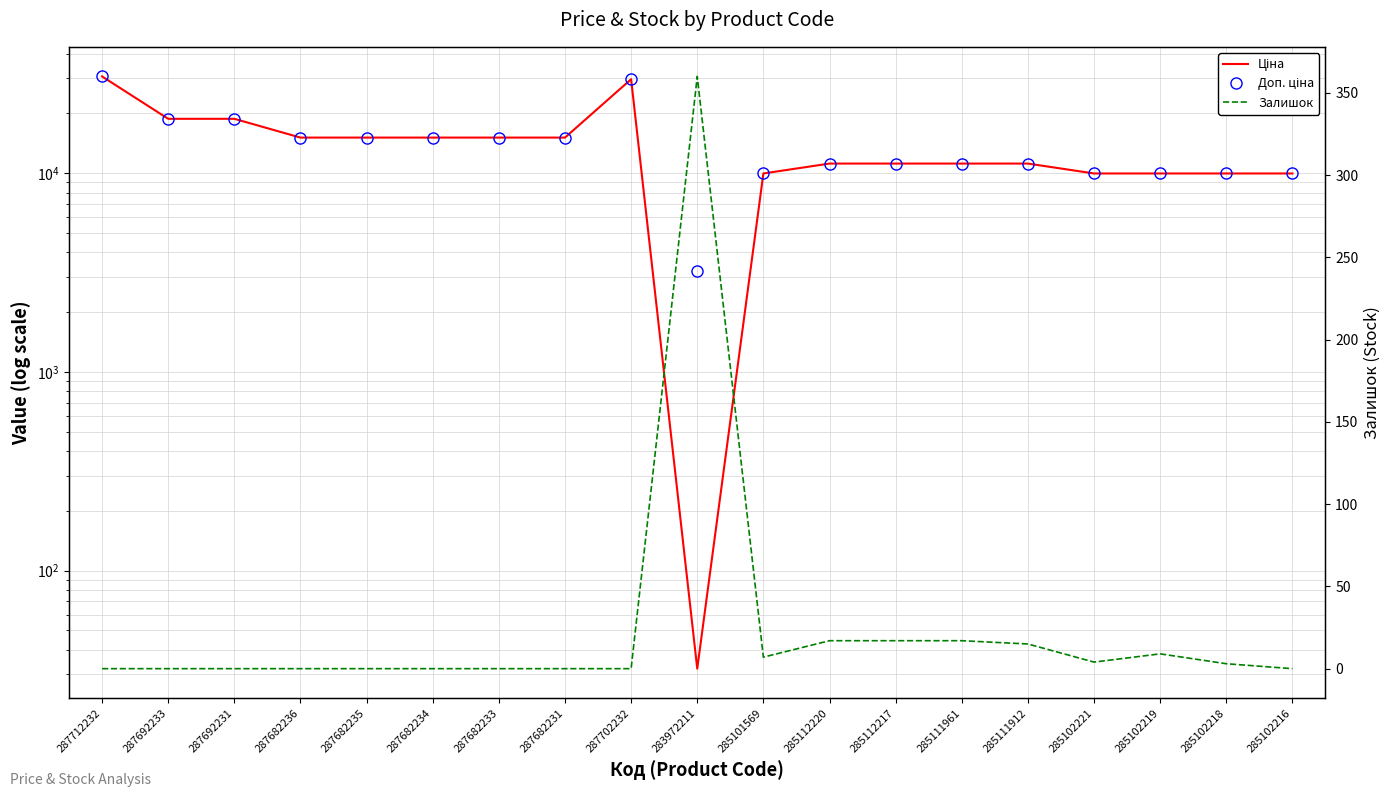

What is the value of the Залишок point at the 13th from the left?

17.0